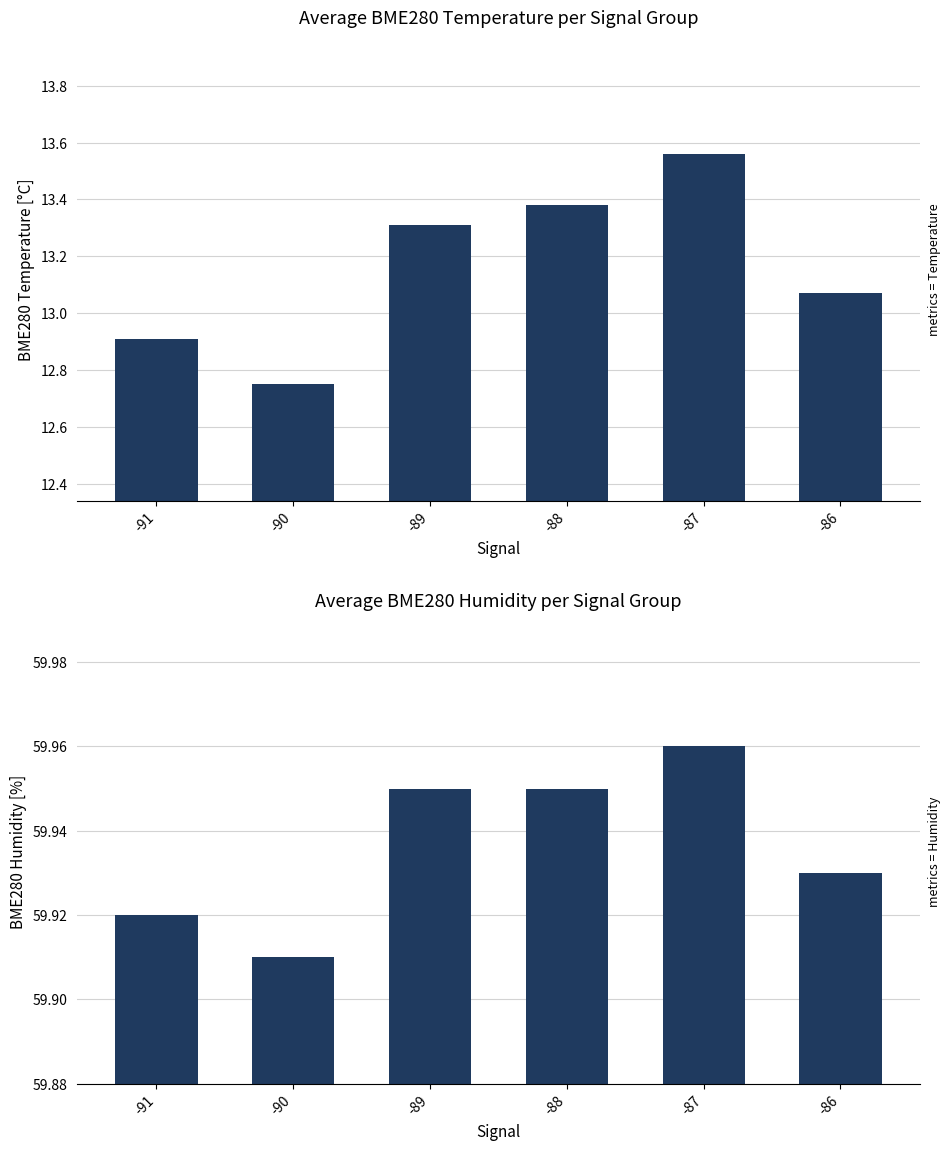

What is the lowest value of the metrics = Humidity series?

59.9